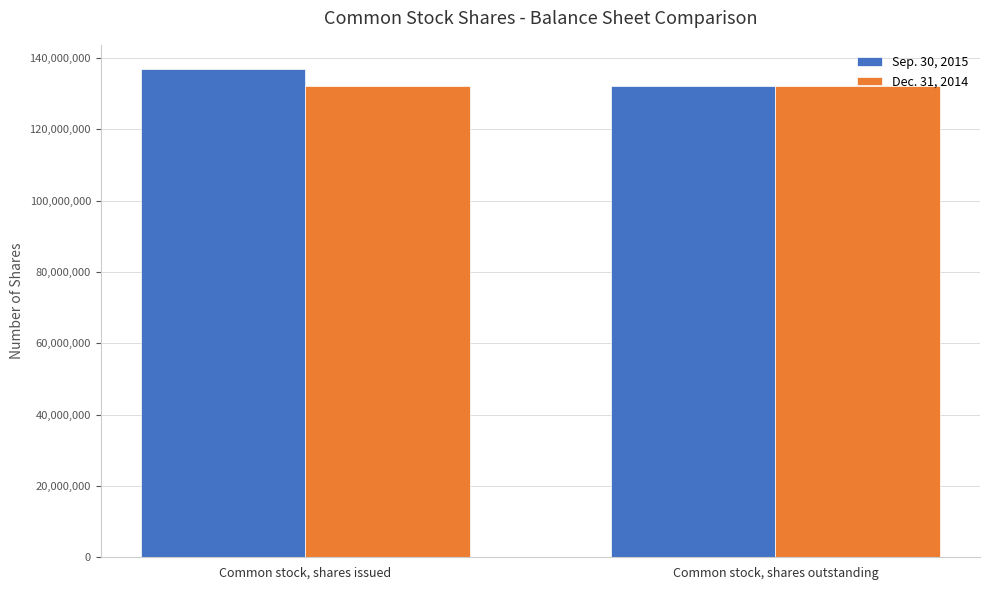

What is the minimum value shown in the chart?

132050382